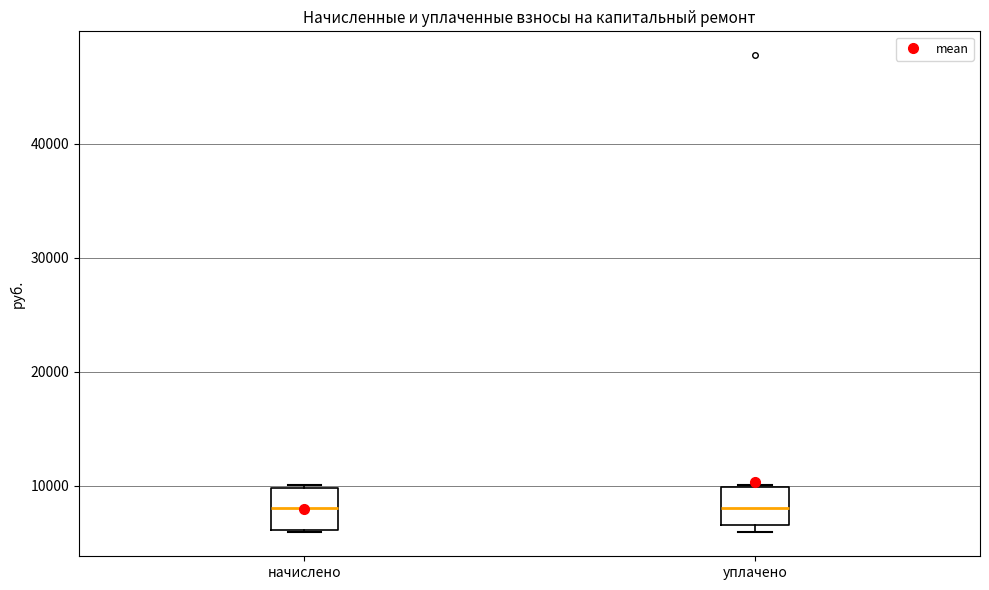

Reading left to right, read every box against the y-axis: the position of its median line, the range the box covers, and the ends of its whiskers. The values are not printed on the chart, so give them approximately, as read against the axis.

начислено: median 8000, box 6000 to 10000, whiskers 6000 to 10000
уплачено: median 8000, box 7000 to 10000, whiskers 6000 to 10000